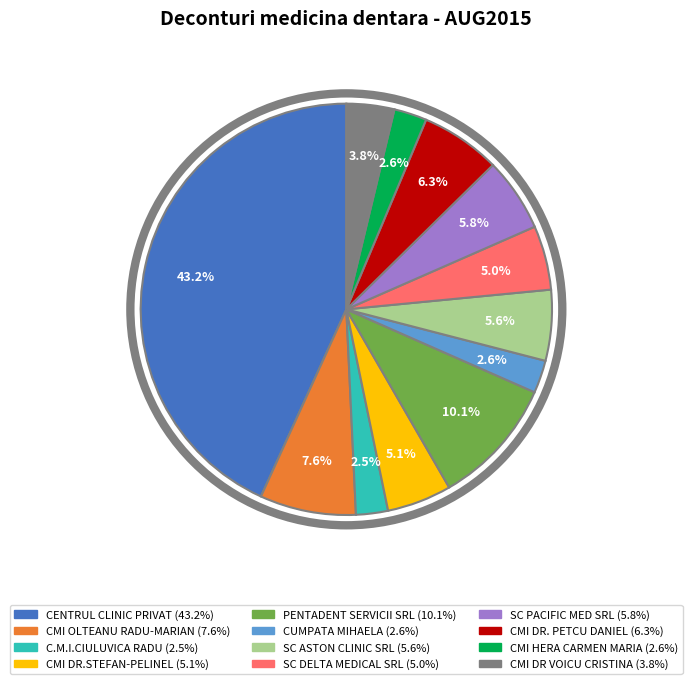

How many segments does this pie chart have?

12